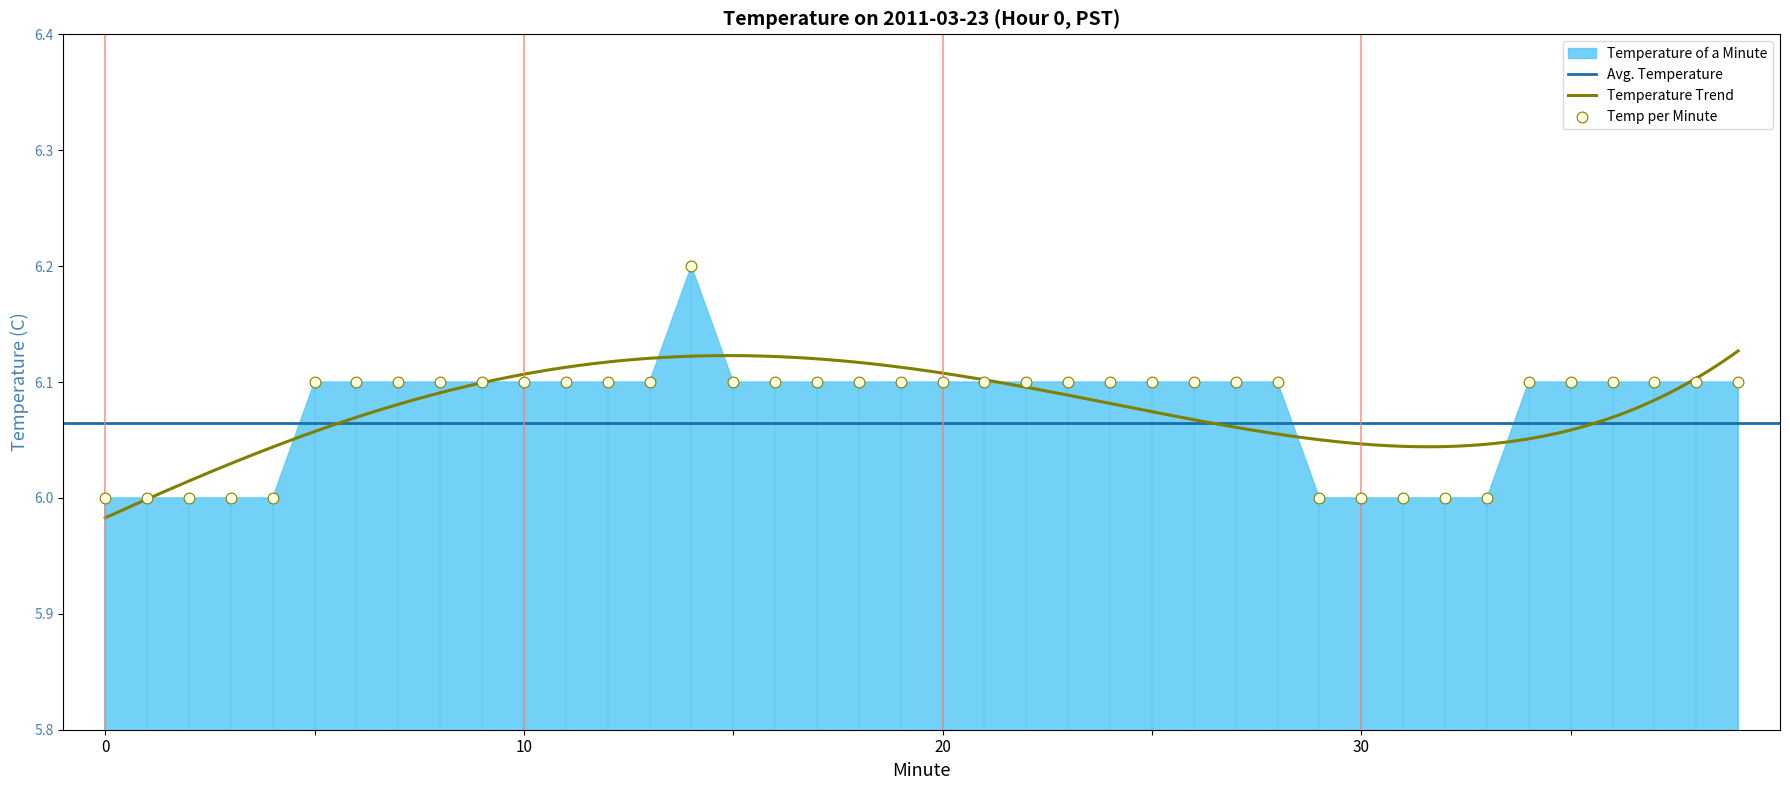

Which has a higher value, 26 or 35?

26